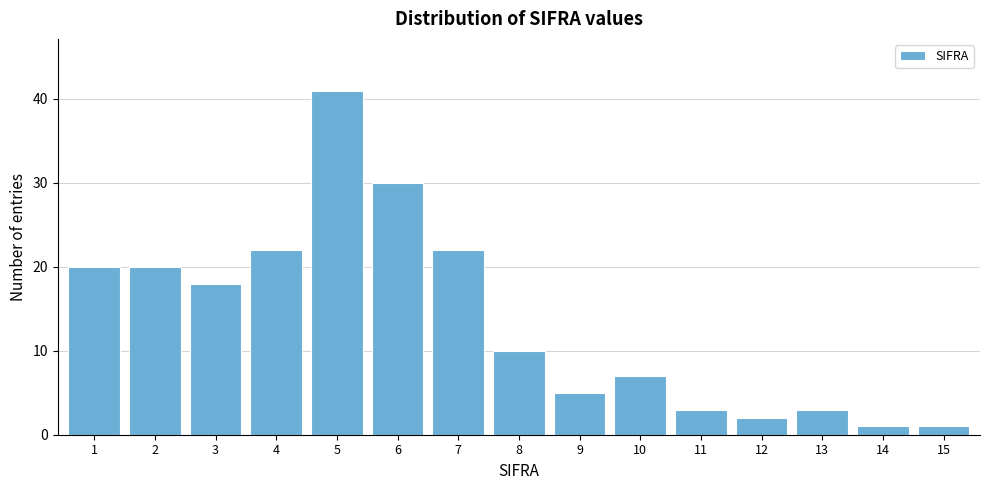

Reading left to right, extract all data points from this chart.

1=20	2=20	3=18	4=22	5=41	6=30	7=22	8=10	9=5	10=7	11=3	12=2	13=3	14=1	15=1